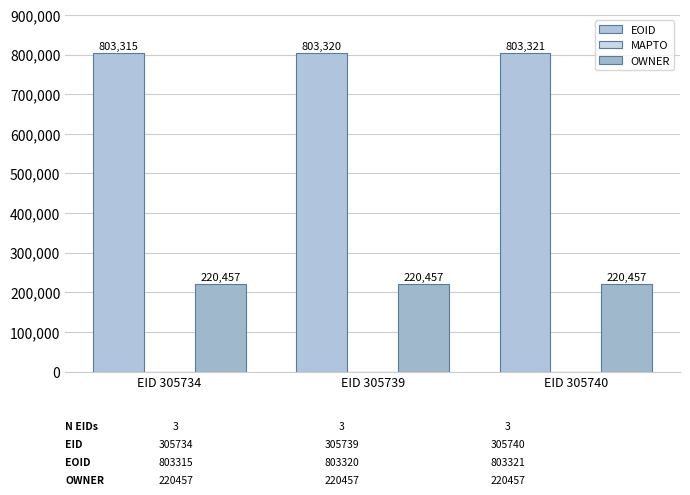

Reading left to right, transcribe all the data shown in this chart.

EOID: 803315	803320	803321
MAPTO: 0	0	0
OWNER: 220457	220457	220457